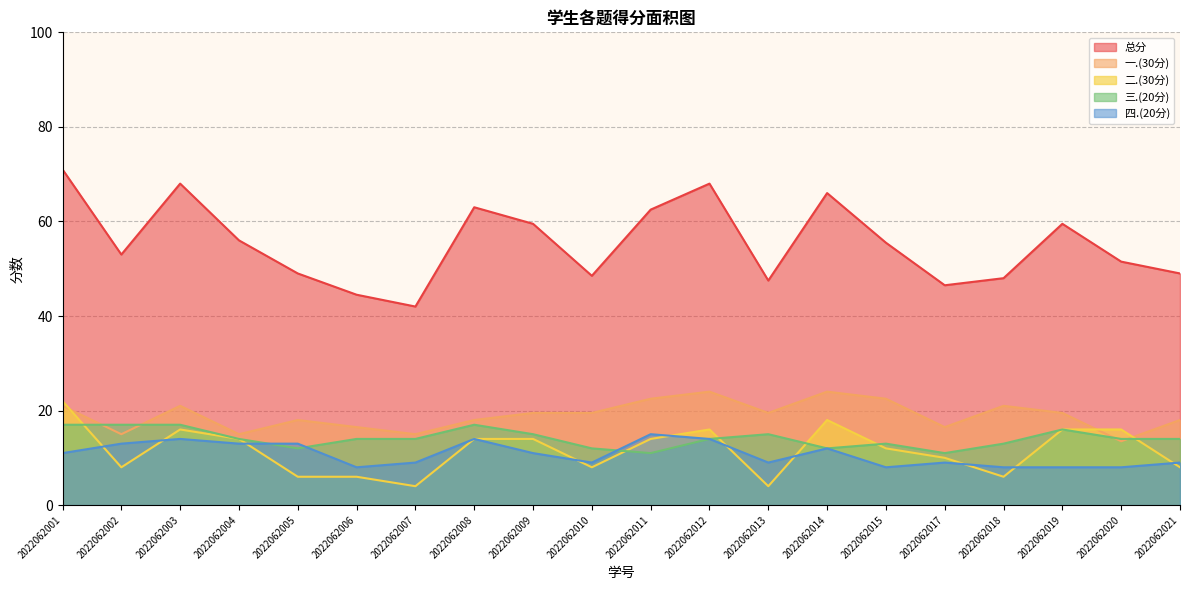

Is it true that 总分 equals 98.3 at 2022062003?

False